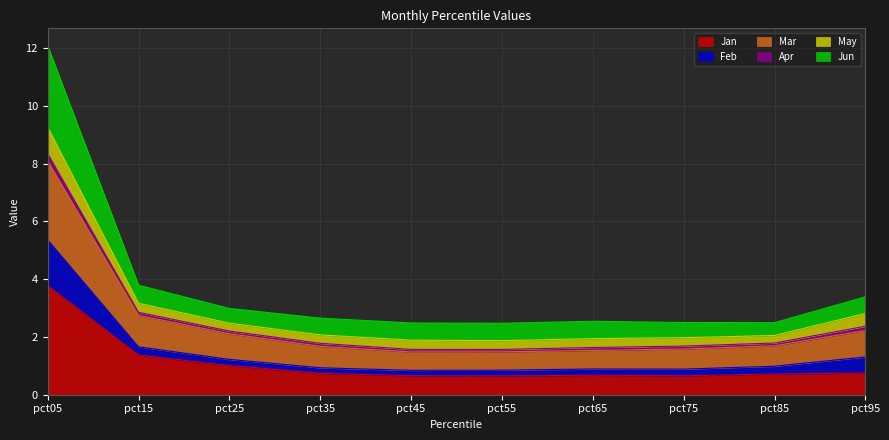

Where is the first local minimum for Jun?

pct55